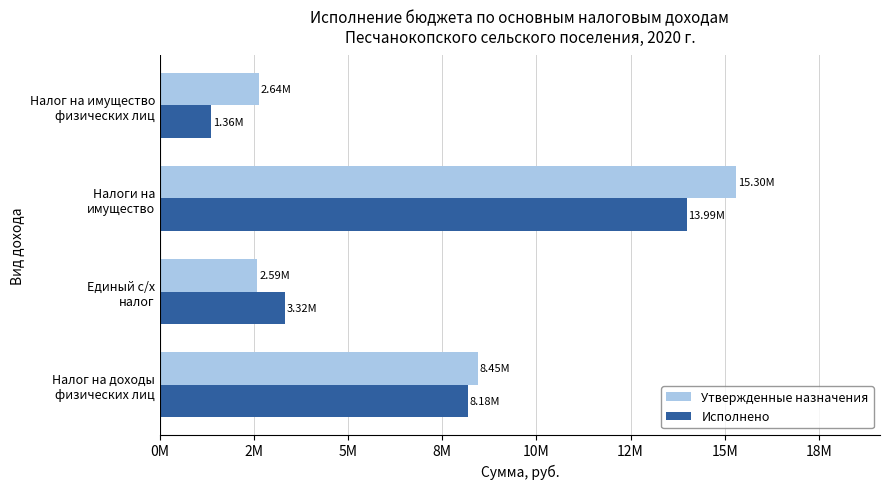

What are all the series names shown in the legend?

Утвержденные назначения, Исполнено